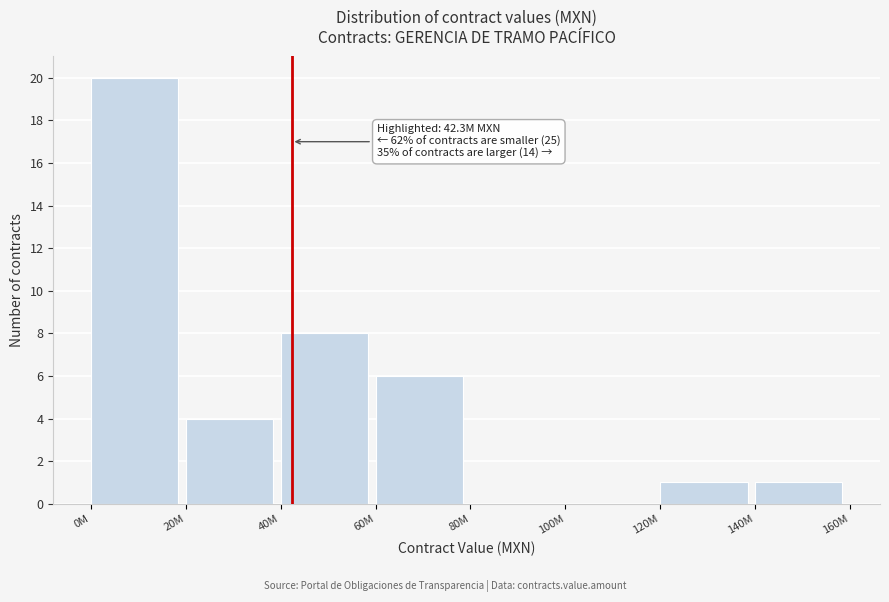

Reading right to left, list all the values displayed in this chart.

140M=1	120M=1	100M=0	80M=0	60M=6	40M=8	20M=4	0M=20